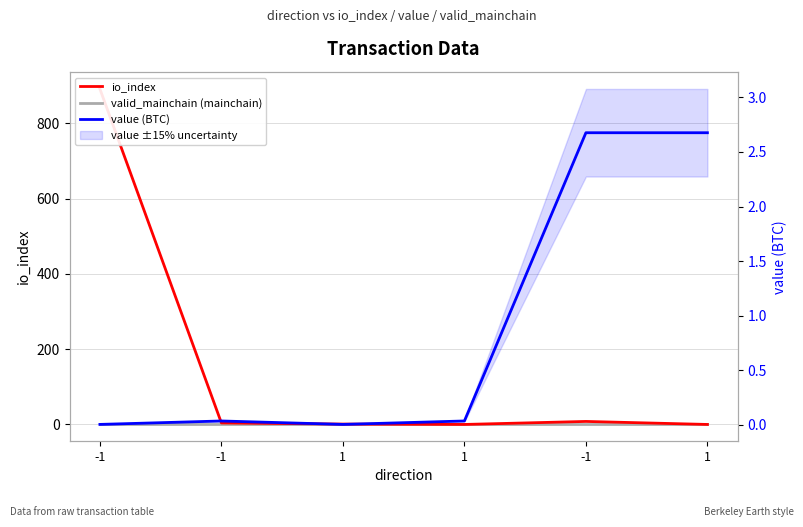

What is the average value of the value (BTC) series?

0.9